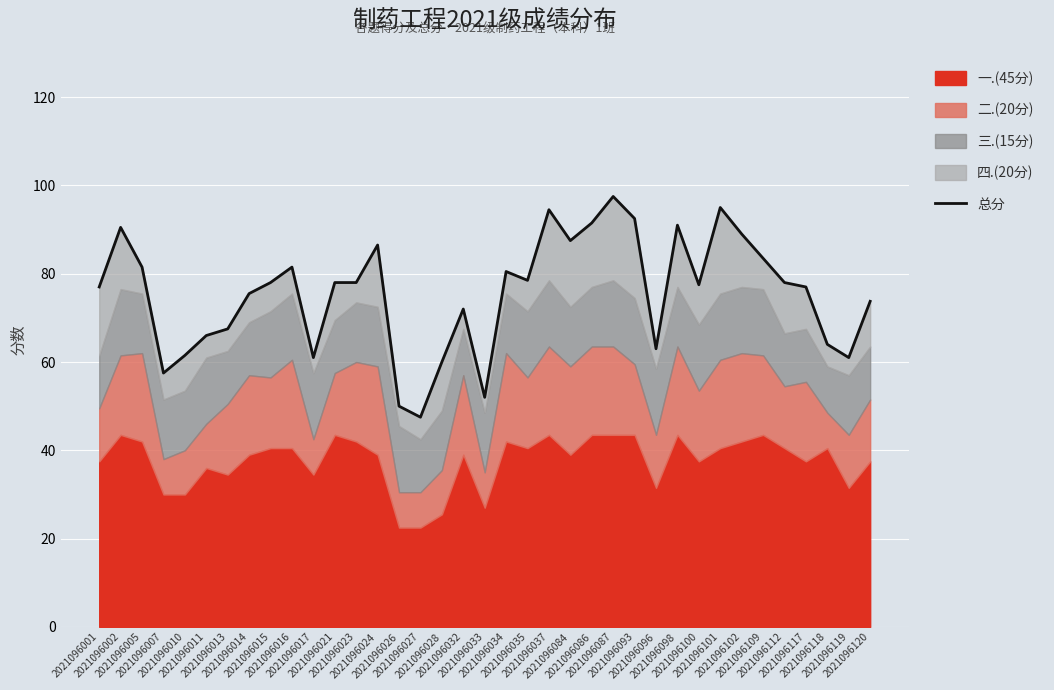

Reading left to right, transcribe all the data shown in this chart.

77.0	90.5	81.5	57.5	61.5	66.0	67.5	75.5	78.0	81.5	61.0	78.0	78.0	86.5	50.0	47.5	60.0	72.0	52.0	80.5	78.5	94.5	87.5	91.5	97.5	92.5	63.0	91.0	77.5	95.0	89.0	83.5	78.0	77.0	64.0	61.0	73.8